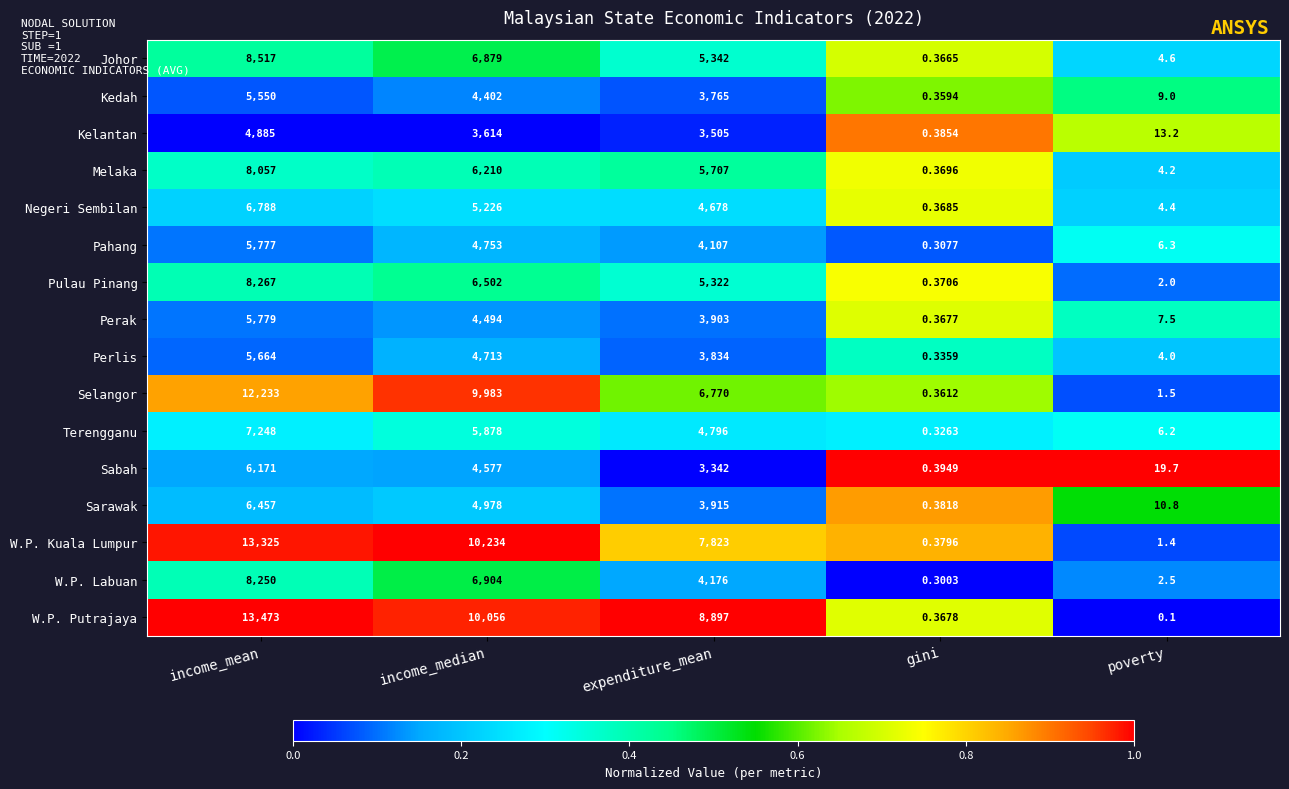

Between gini and poverty, which series saw the biggest shift?

Sabah